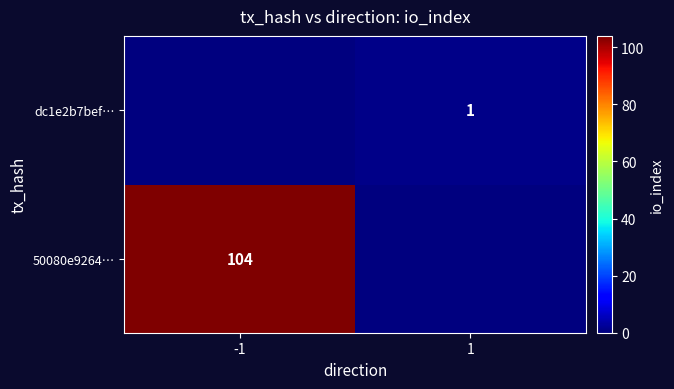

Is the value of 50080e9264… at -1 greater than the value of dc1e2b7bef… at 1?

Yes